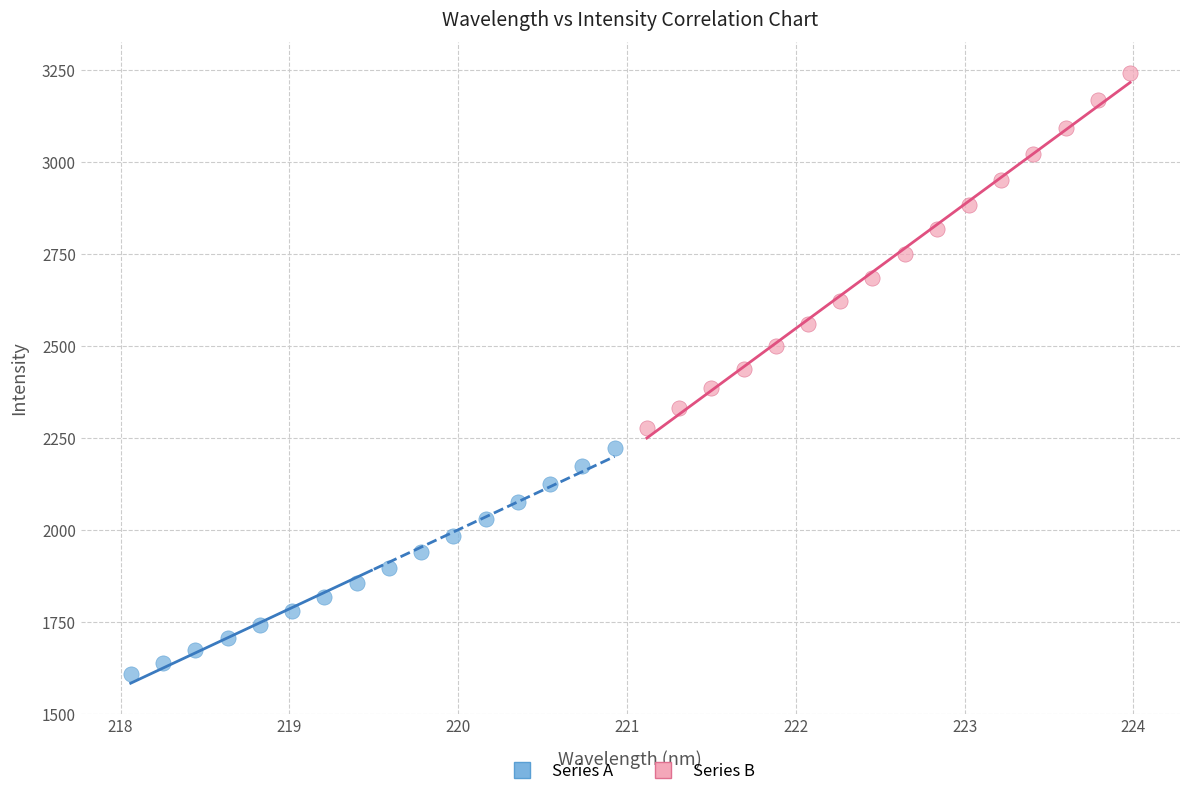

Which series reaches the minimum Y coordinate?

Series A